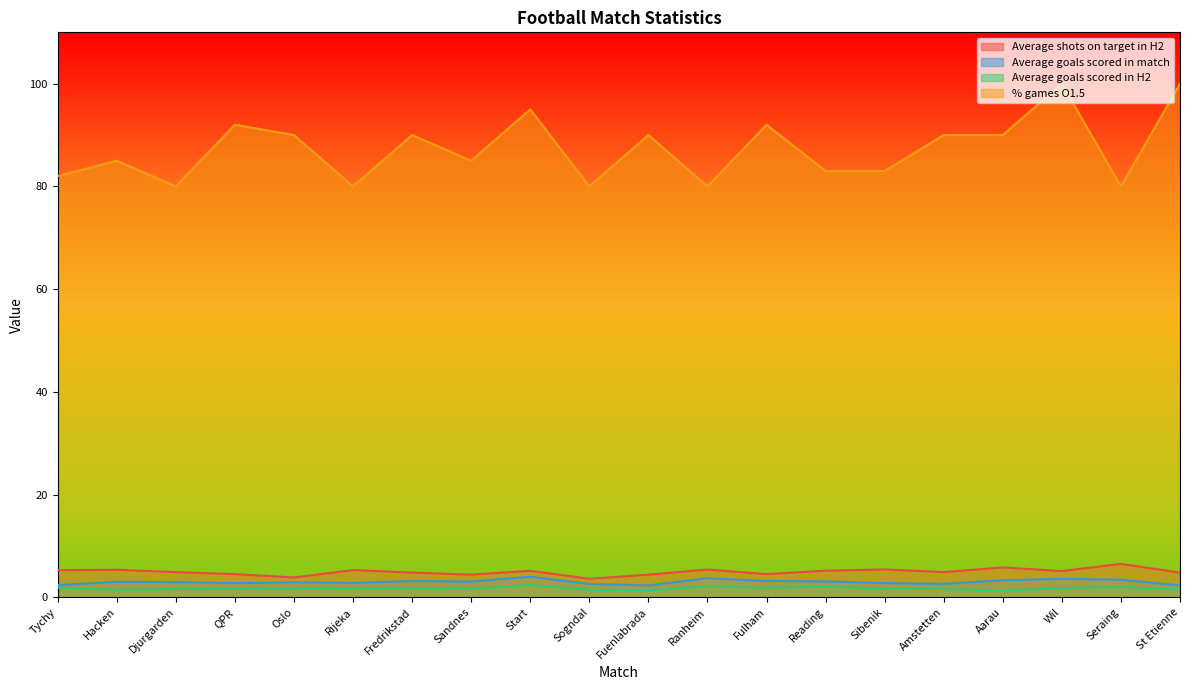

Rank the series at Fulham from highest to lowest value.

% games O1.5, Average shots on target in H2, Average goals scored in match, Average goals scored in H2